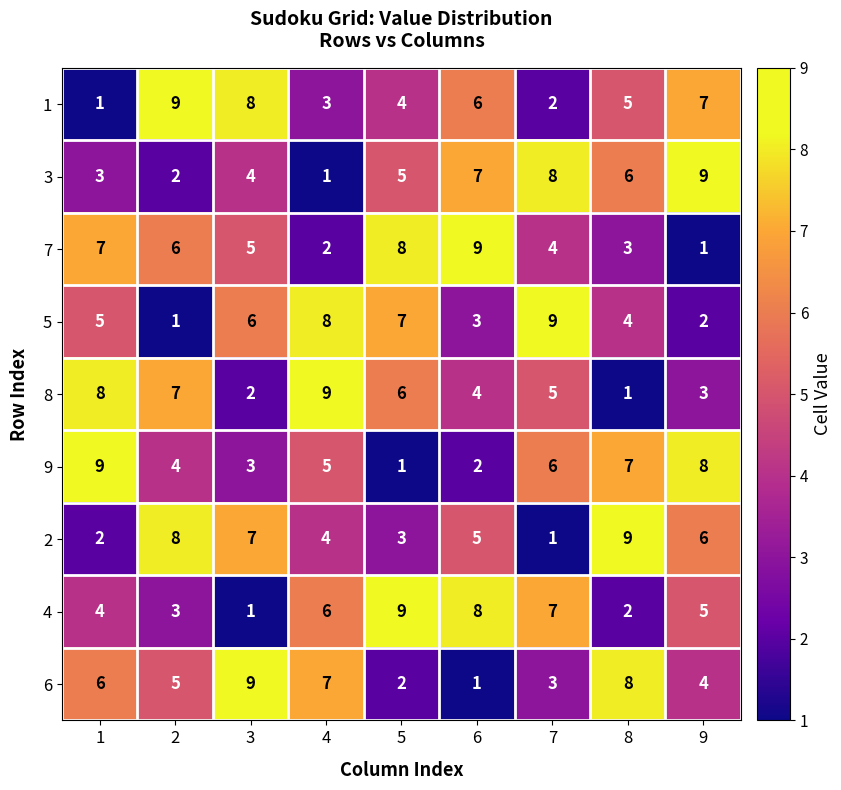

At which label does 8 reach its minimum?

8